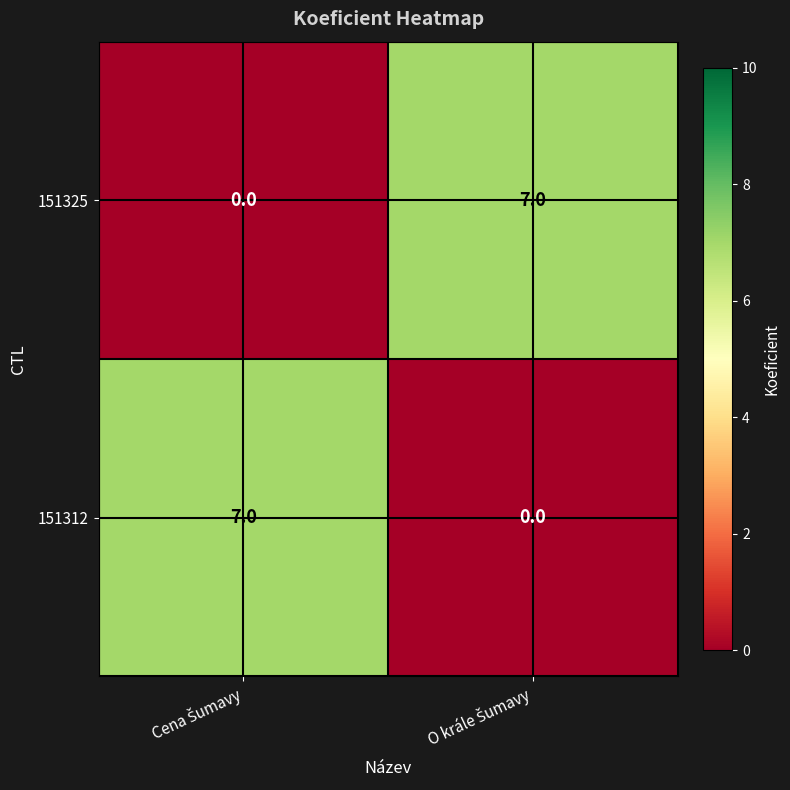

Reading left to right, what are all the values shown in this chart?

151325: 0	7
151312: 7	0